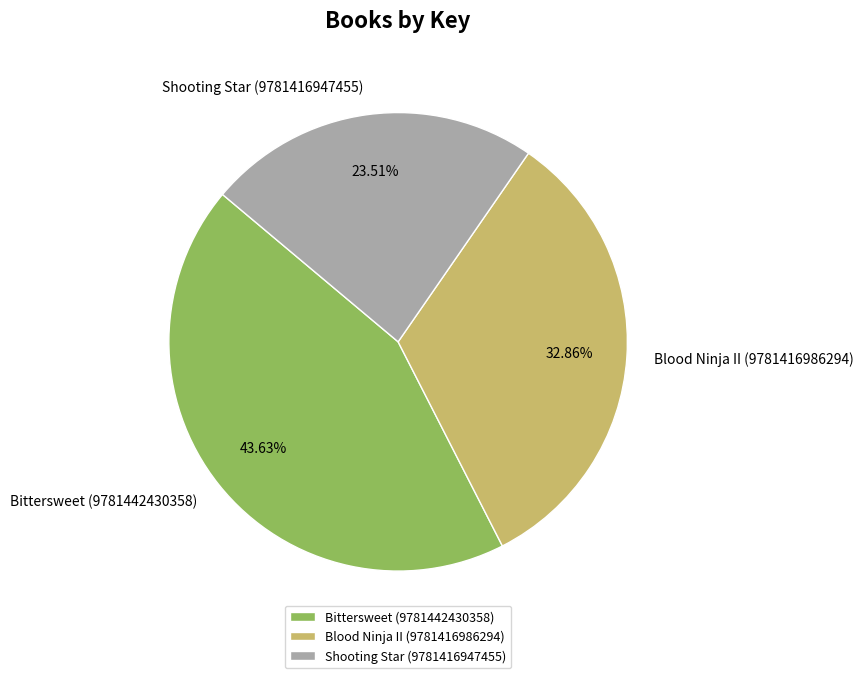

To the nearest percent, what is the combined percentage of Shooting Star (9781416947455) and Bittersweet (9781442430358)?

67%